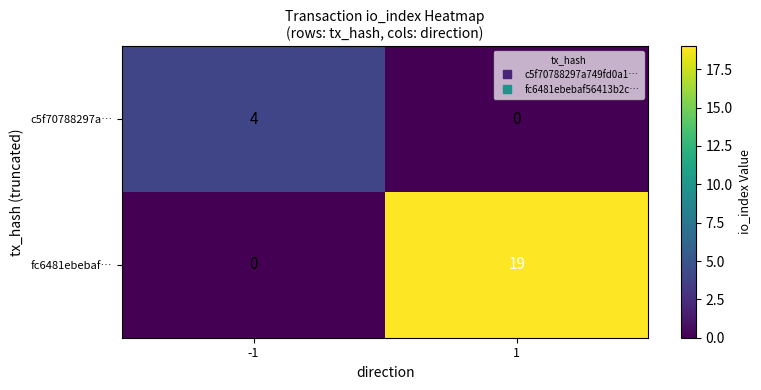

At -1, list the series in order from smallest to largest.

fc6481ebebaf…, c5f70788297a…